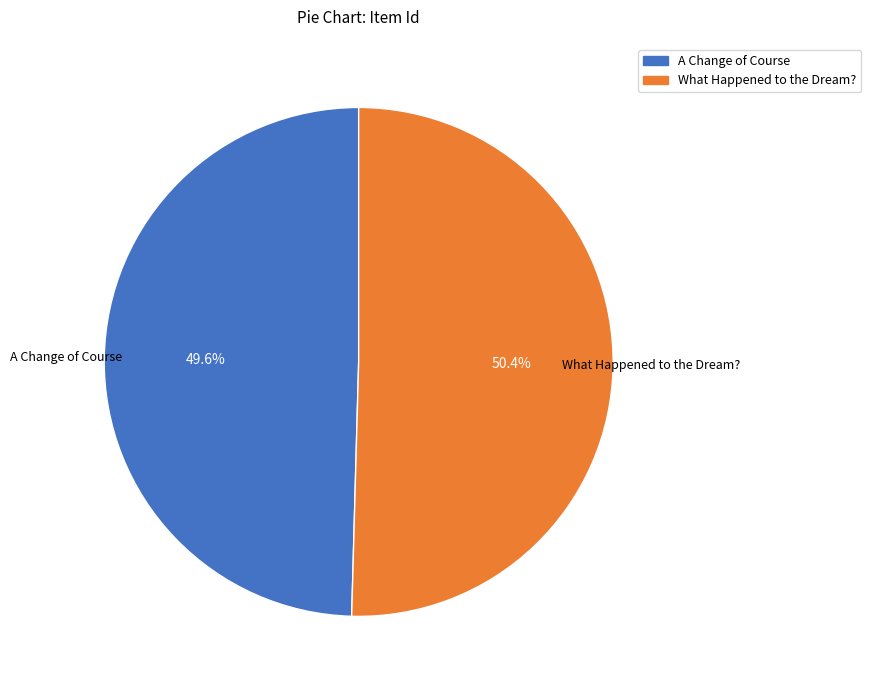

Is there any slice that represents more than half of the pie?

Yes